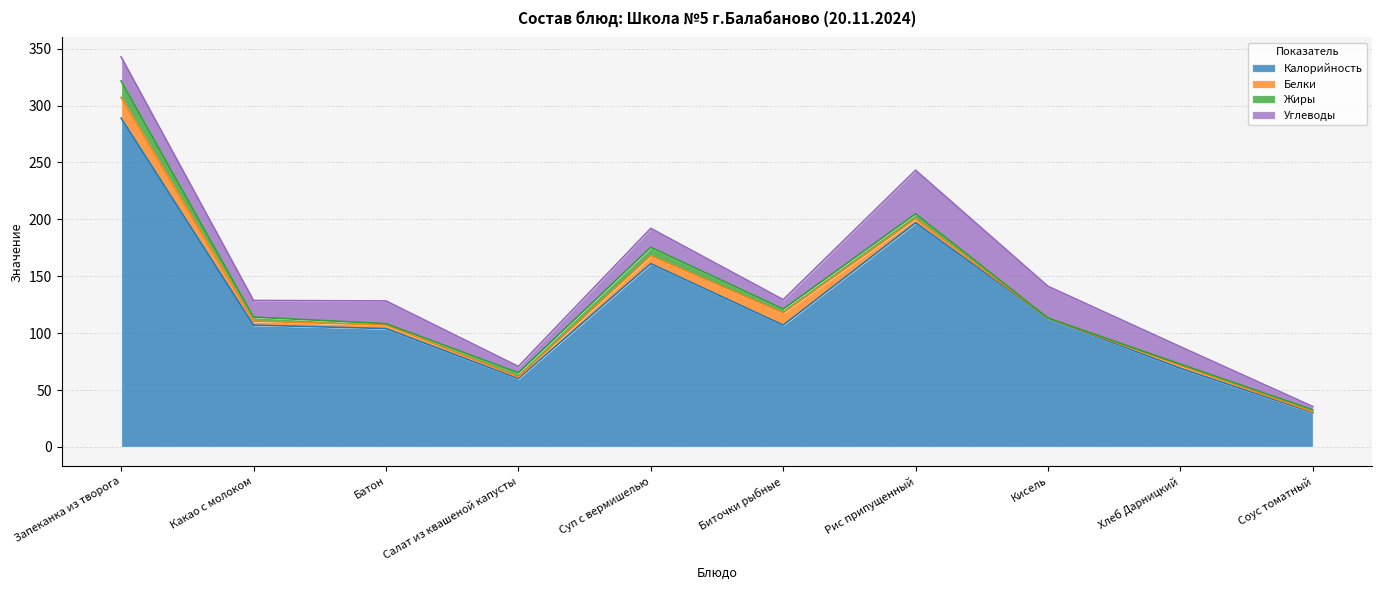

True or false: Калорийность and Жиры intersect in this chart.

False